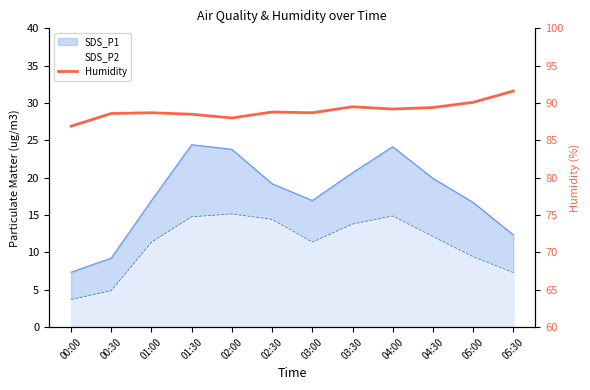

True or false: the data shows 142.3 at 03:30.

False